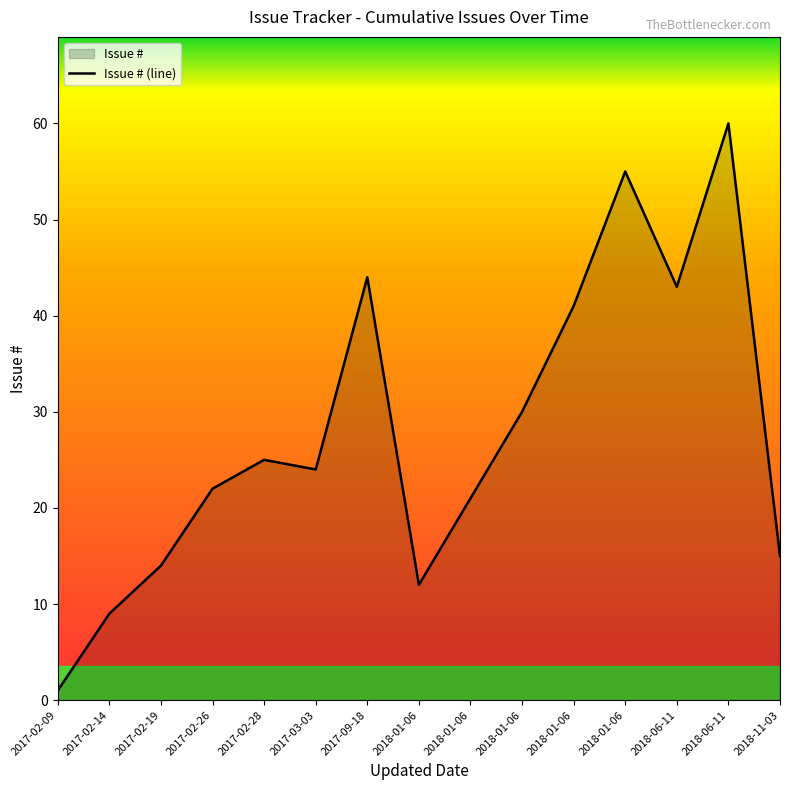

What is the approximate value at 2017-09-18, to the nearest 5?

45